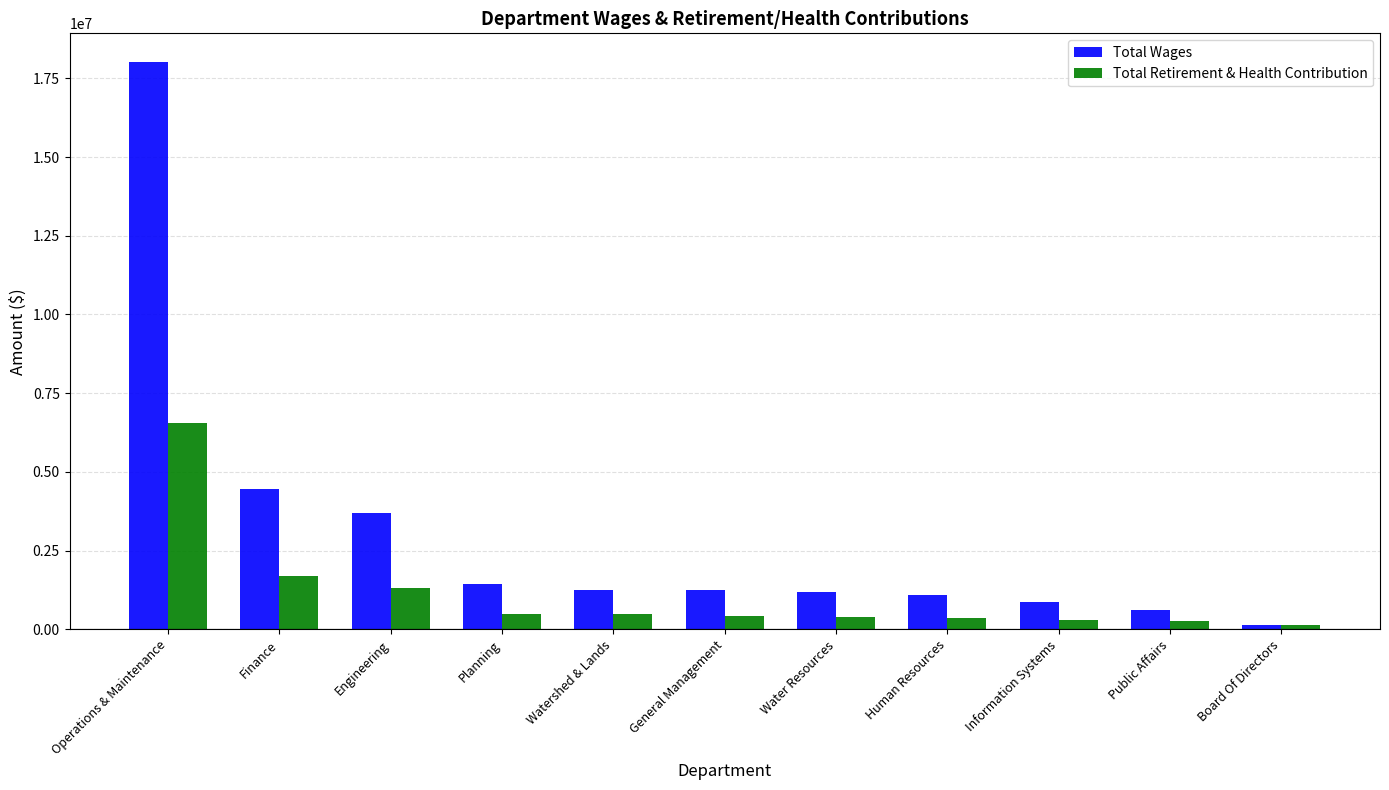

Which category has the lowest value in the Total Wages series?

Board Of Directors